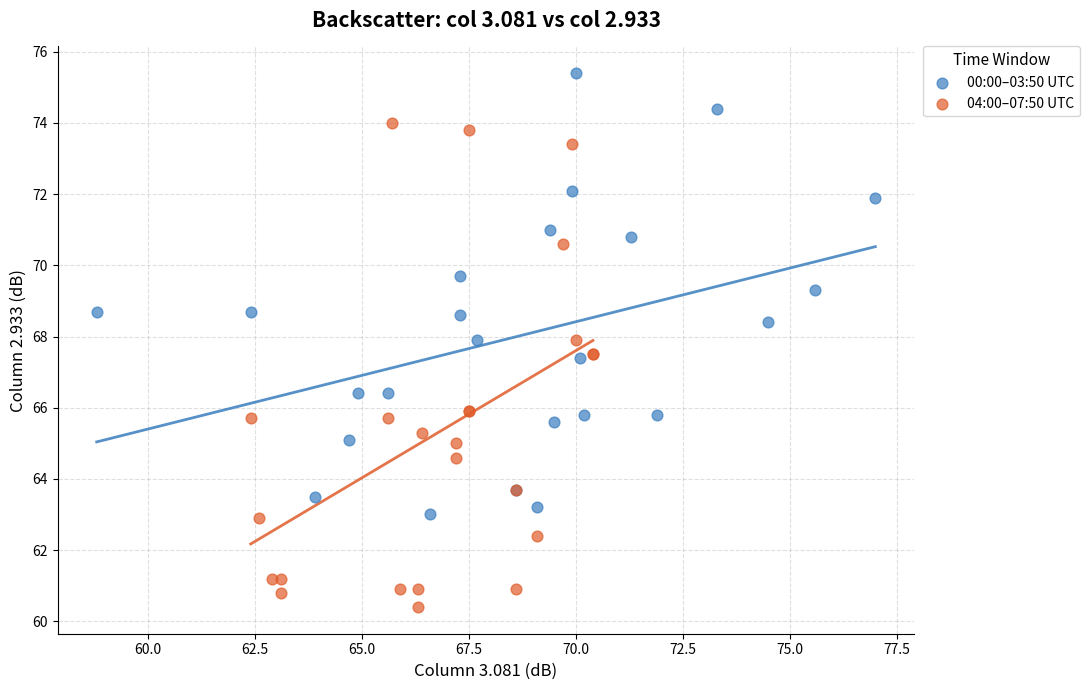

Which series reaches the minimum Y coordinate?

04:00–07:50 UTC